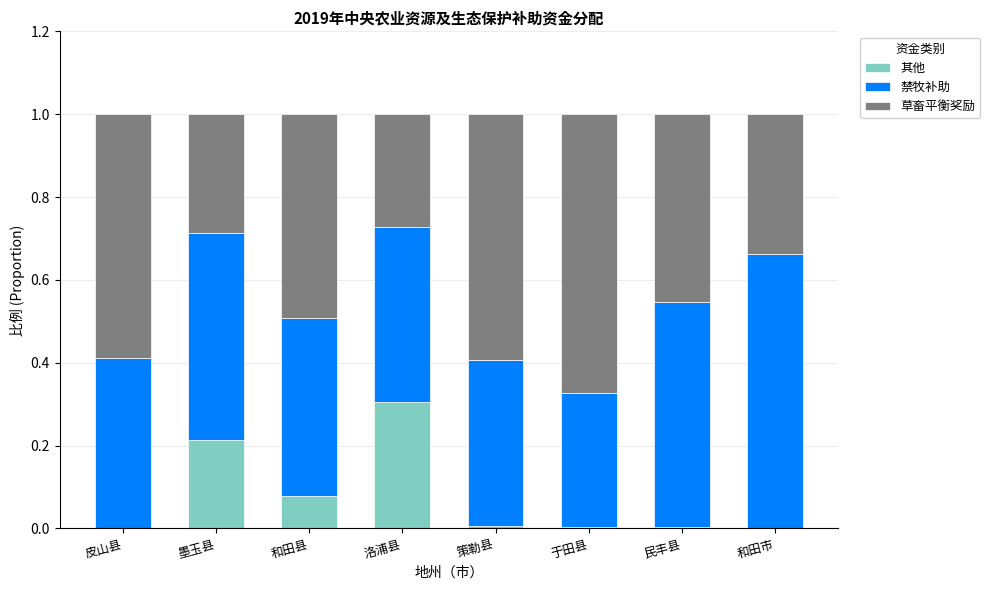

The value of 其他 at 策勒县 is 0.0. True or false?

True